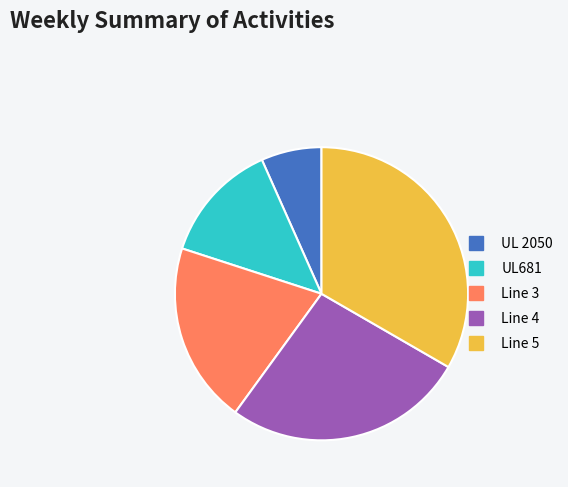

Is there a majority slice in this chart?

No